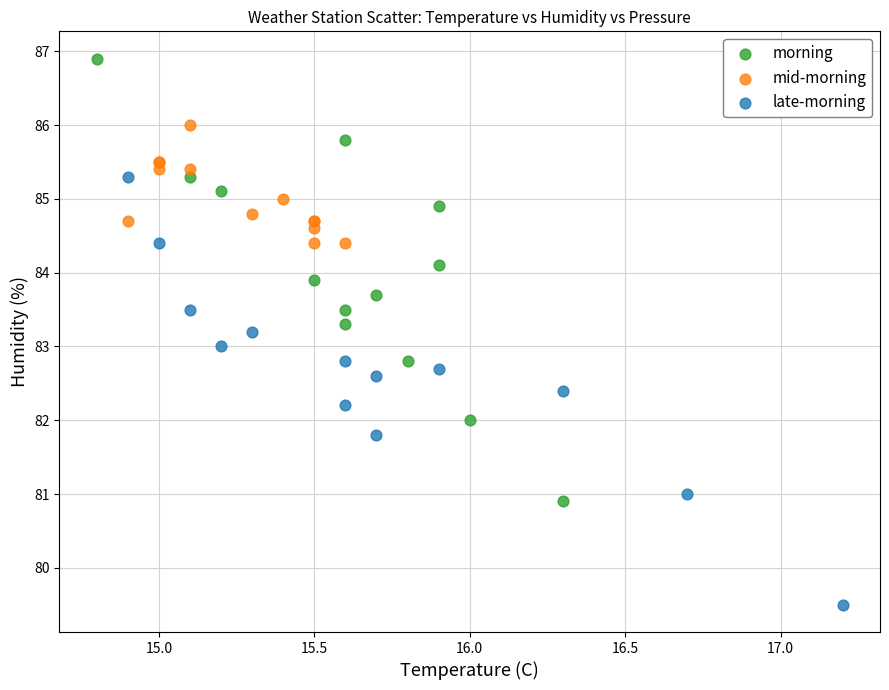

Which series contains the highest Y value?

morning